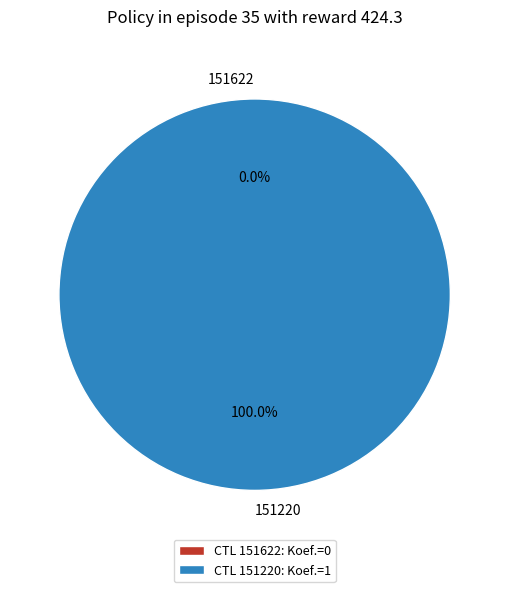

What is the change in value from 151622 to 151220?

+1